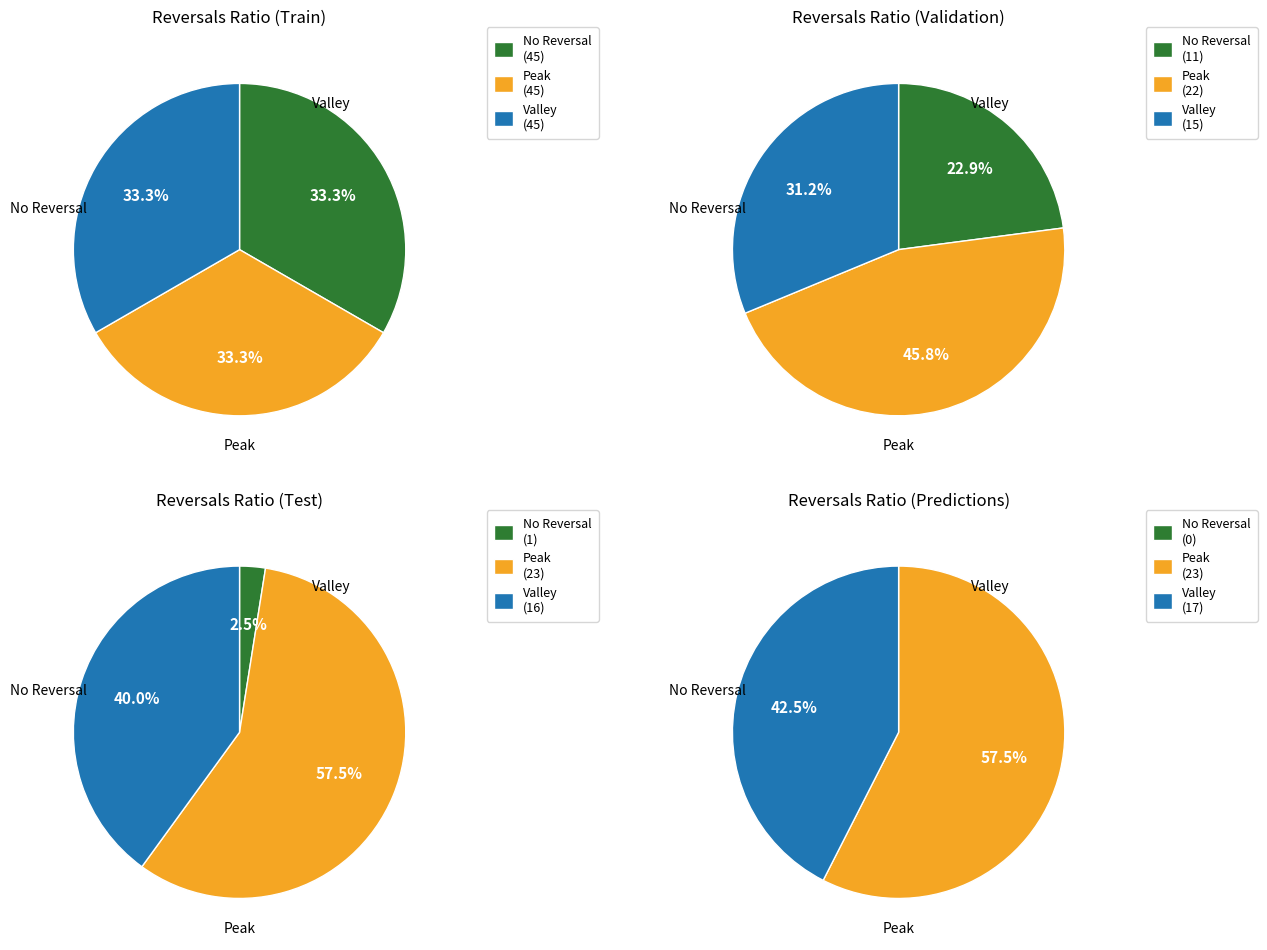

Which series has the widest spread of values?

No Reversal